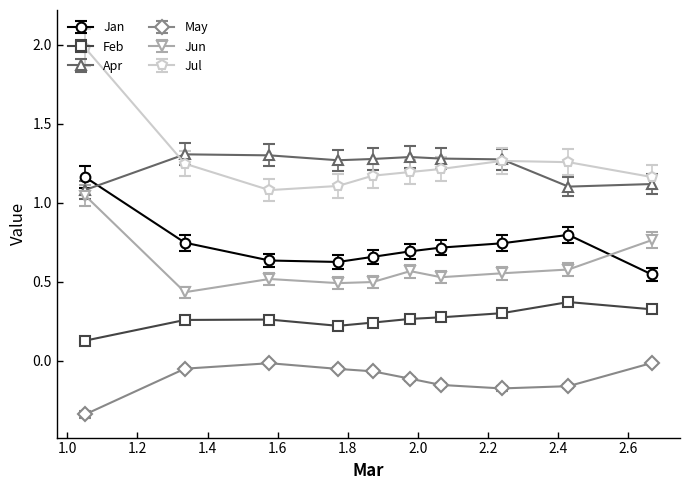

Which series has the widest spread of values?

Jul